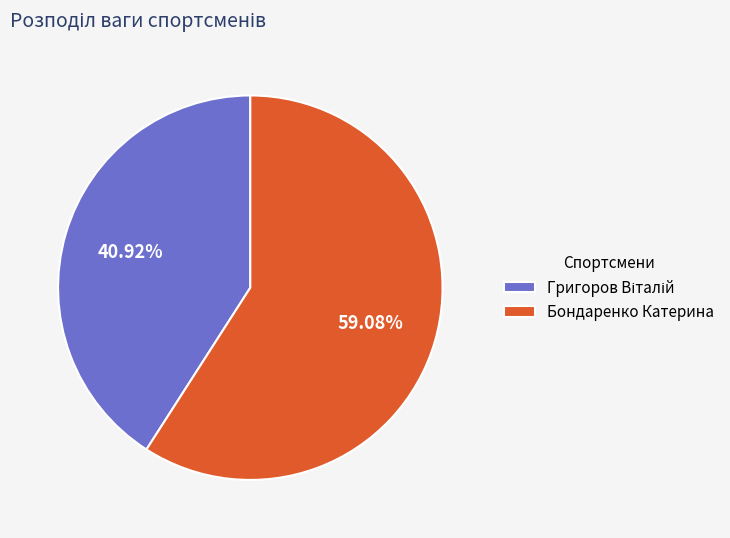

How many segments does this pie chart have?

2